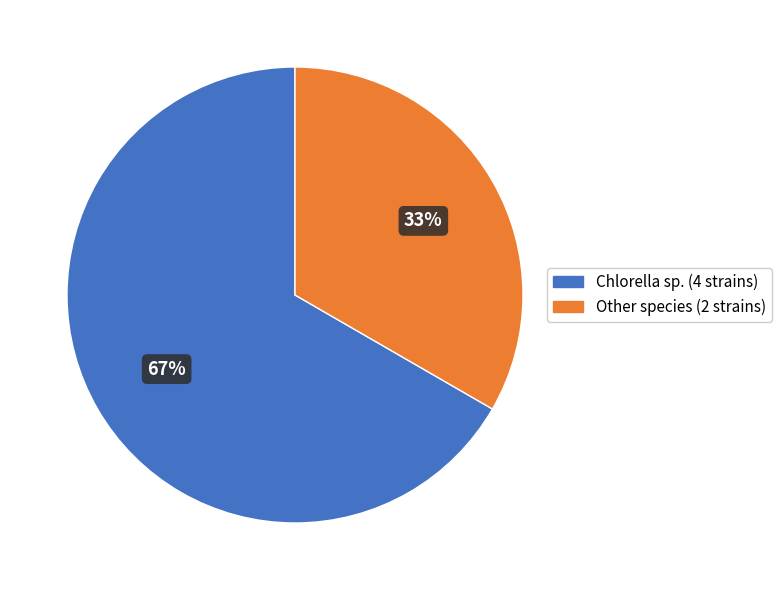

To the nearest percent, what is the average slice percentage?

50%